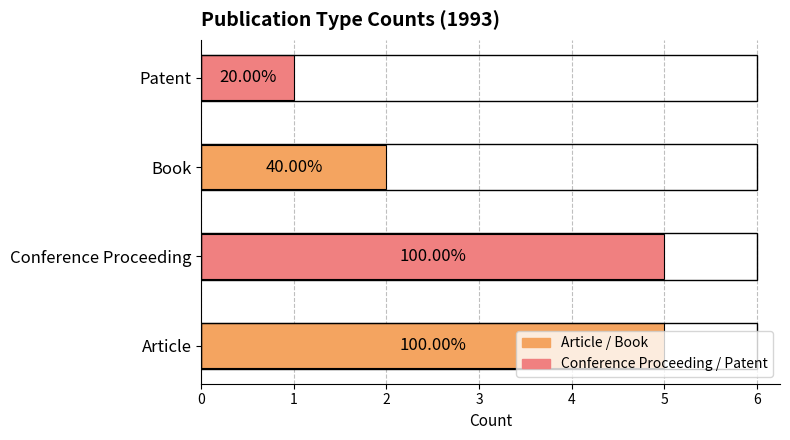

List the labels in order of value, smallest first.

Patent, Book, Article, Conference Proceeding